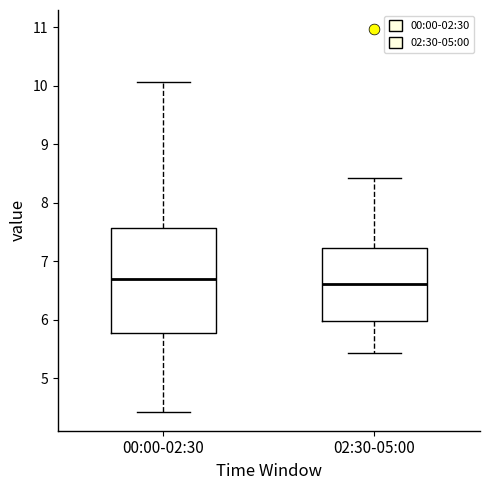

Reading left to right, read every box against the y-axis: the position of its median line, the range the box covers, and the ends of its whiskers. The values are not printed on the chart, so give them approximately, as read against the axis.

00:00-02:30: median 6.7, box 5.8 to 7.6, whiskers 4.4 to 10.1
02:30-05:00: median 6.6, box 6.0 to 7.2, whiskers 5.4 to 8.4